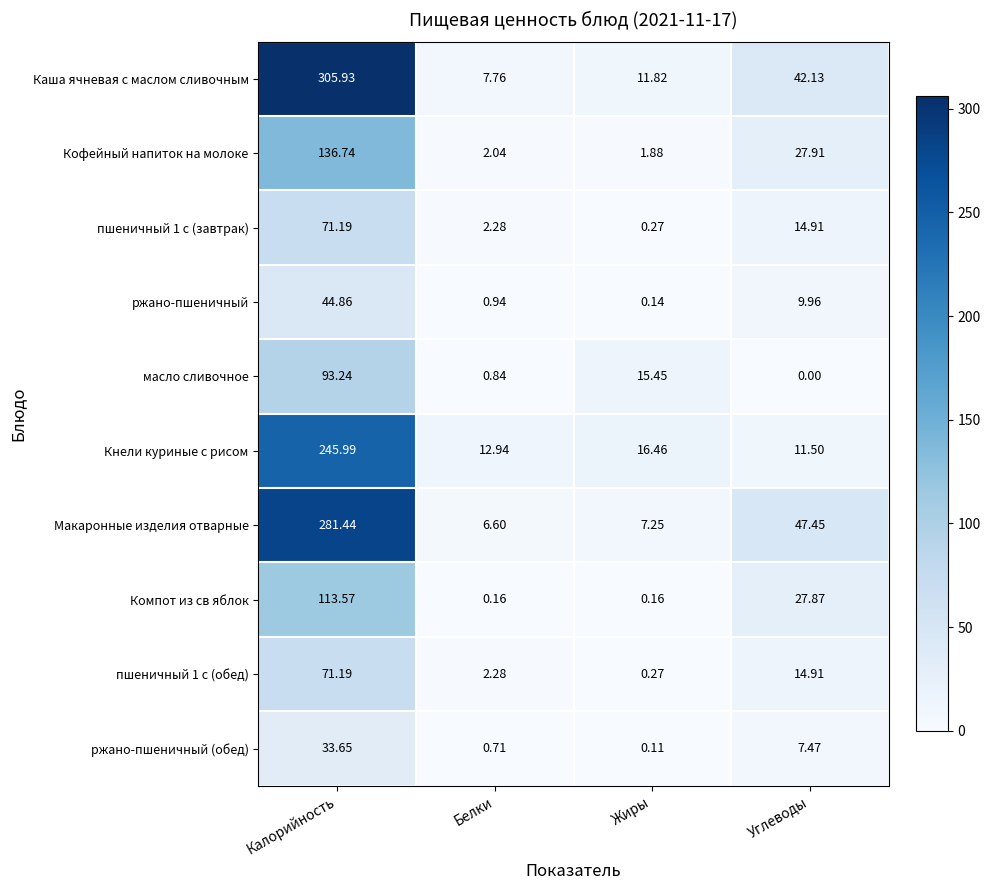

Which category has the highest value across all series?

Калорийность